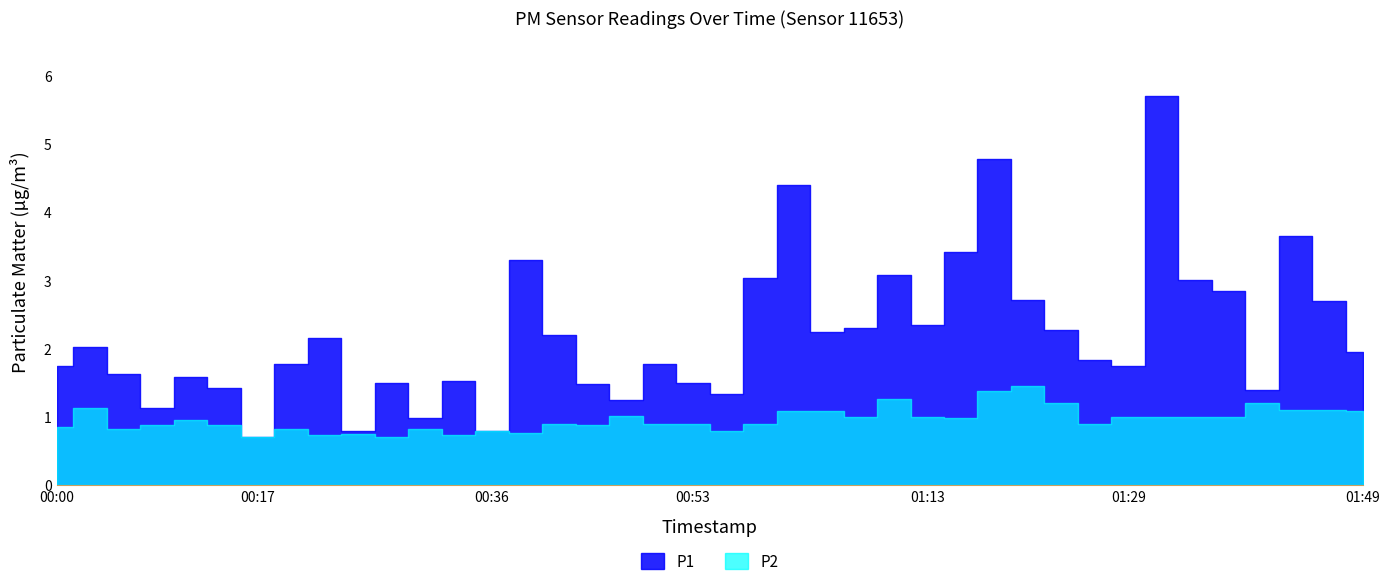

At which category is the sum across all series the highest?

01:32